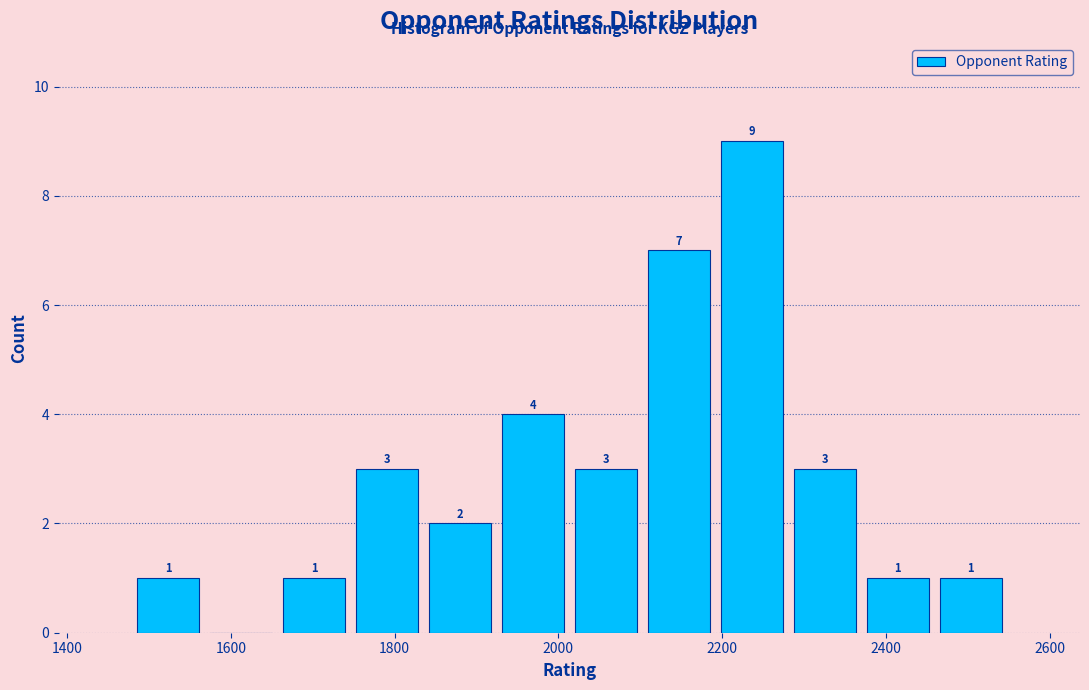

Which range on the x-axis has the tallest bar?

2200 to 2280